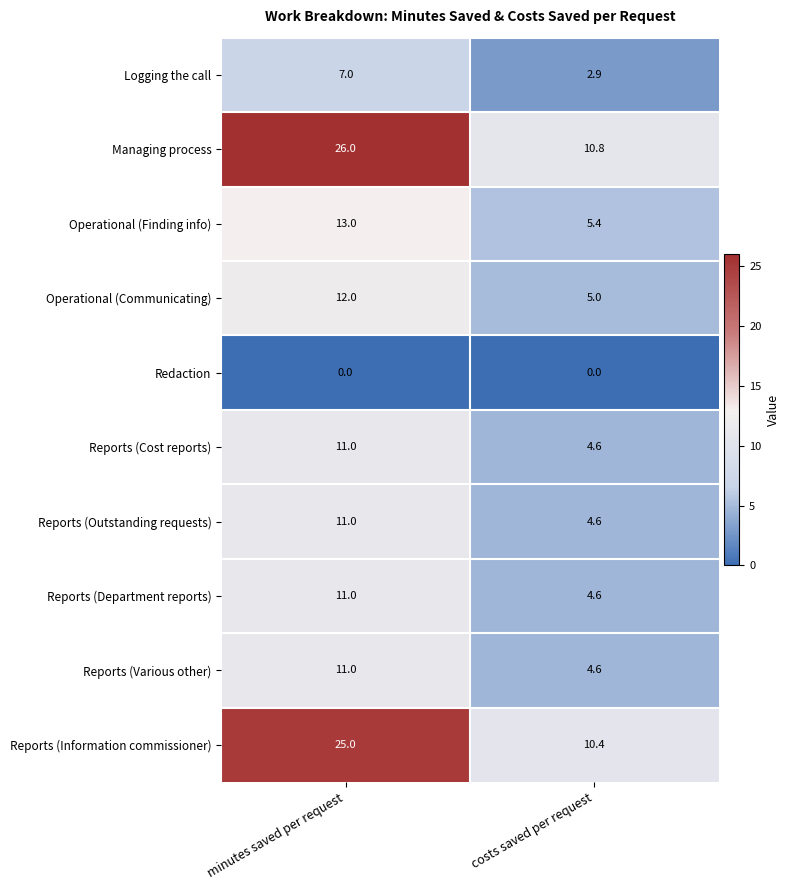

Is the value of Reports (Department reports) at minutes saved per request greater than the value of Reports (Information commissioner) at costs saved per request?

Yes